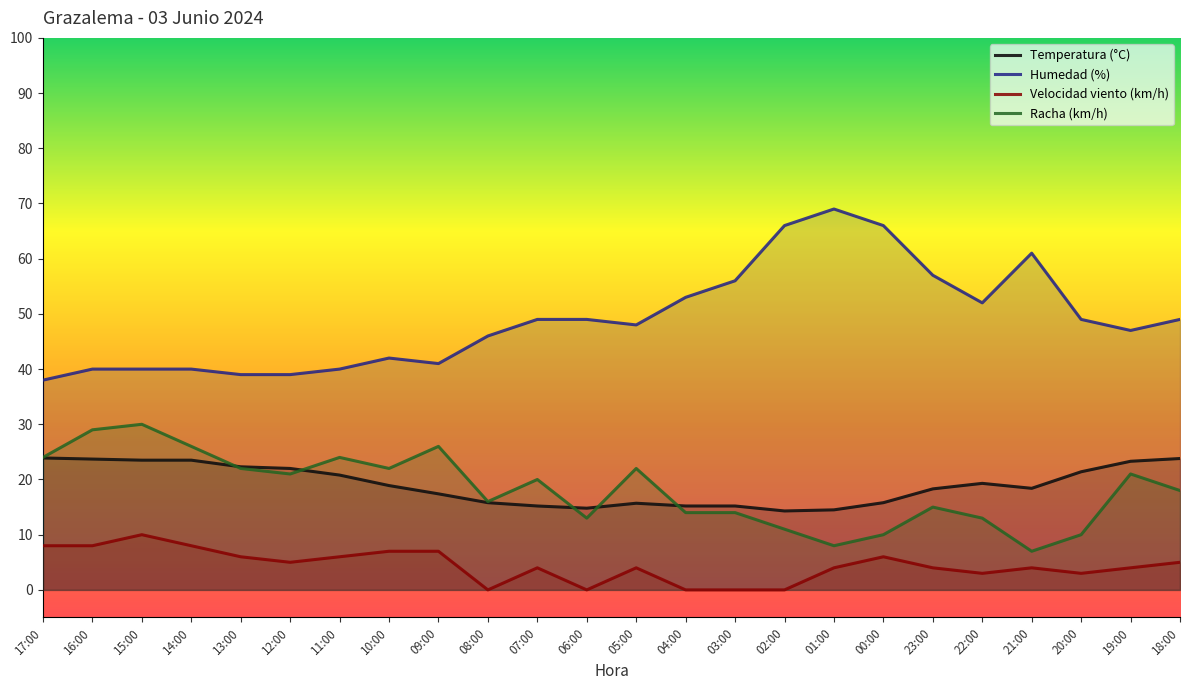

Reading right to left, what are all the values shown in this chart?

Temperatura (°C): 23.8	23.3	21.4	18.4	19.3	18.3	15.8	14.5	14.3	15.2	15.2	15.7	14.8	15.2	15.8	17.4	18.9	20.8	22.0	22.3	23.5	23.5	23.7	23.9
Humedad (%): 49.0	47.0	49.0	61.0	52.0	57.0	66.0	69.0	66.0	56.0	53.0	48.0	49.0	49.0	46.0	41.0	42.0	40.0	39.0	39.0	40.0	40.0	40.0	38.0
Velocidad viento (km/h): 5.0	4.0	3.0	4.0	3.0	4.0	6.0	4.0	0.0	0.0	0.0	4.0	0.0	4.0	0.0	7.0	7.0	6.0	5.0	6.0	8.0	10.0	8.0	8.0
Racha (km/h): 18.0	21.0	10.0	7.0	13.0	15.0	10.0	8.0	11.0	14.0	14.0	22.0	13.0	20.0	16.0	26.0	22.0	24.0	21.0	22.0	26.0	30.0	29.0	24.0